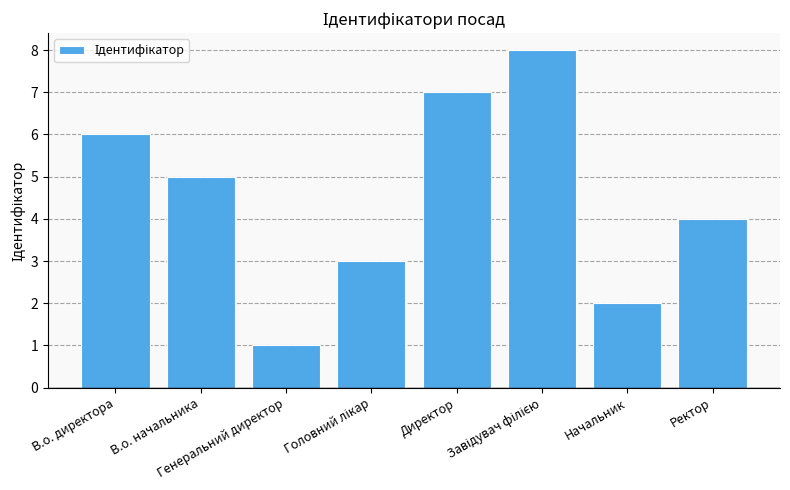

True or false: the data shows 4 at Ректор.

True